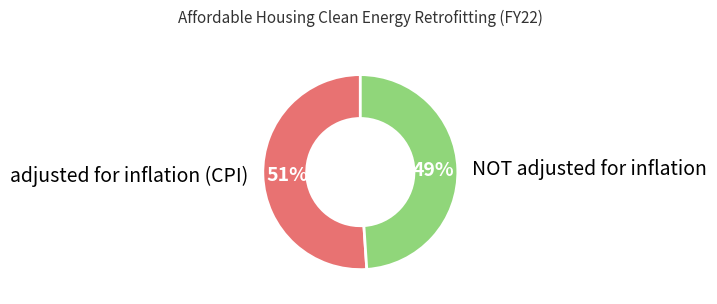

Which category has the biggest portion of the pie?

adjusted for inflation (CPI)